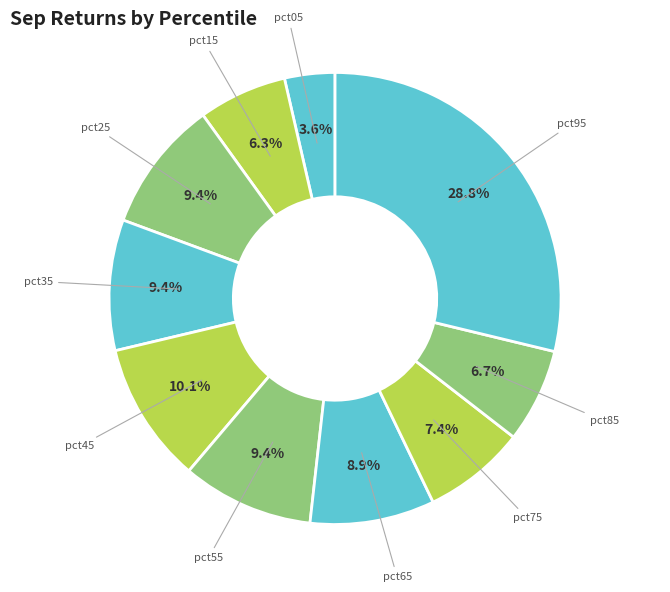

Does pct25 represent more than half of the total?

No